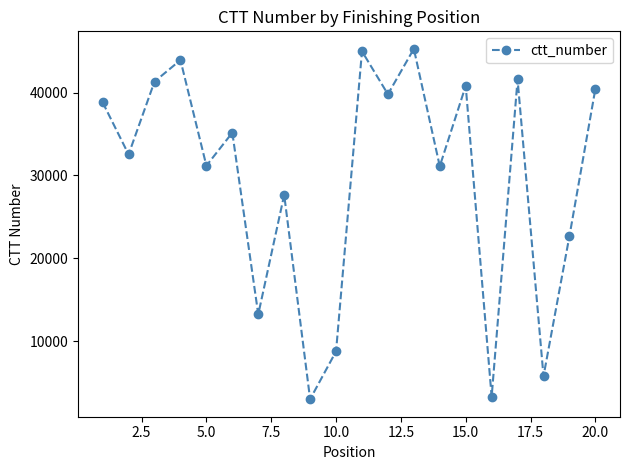

What is the greatest value displayed?

45273